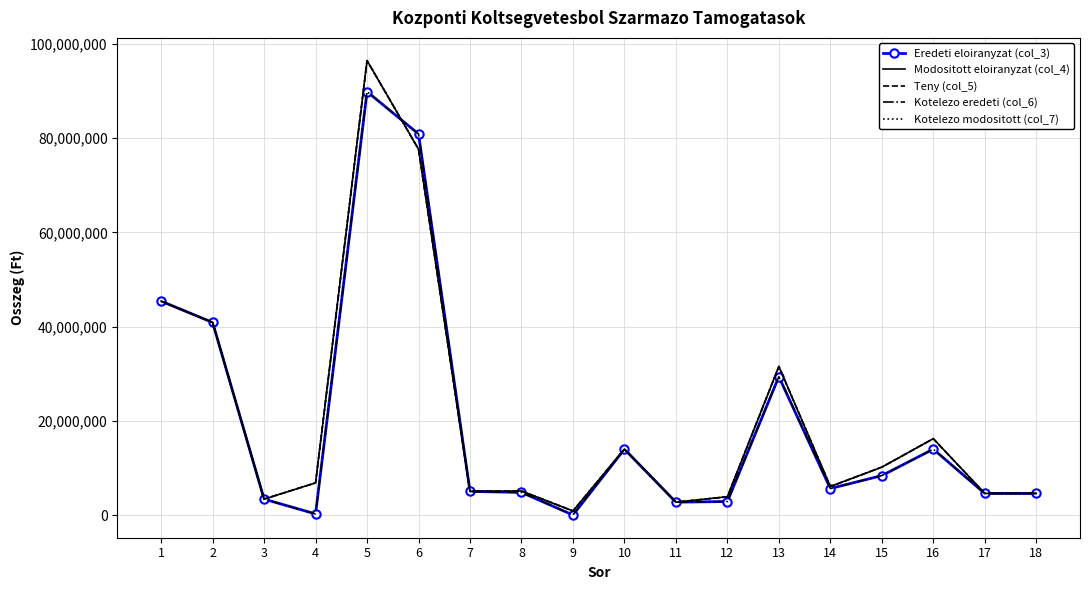

List the series in order of their peak value, highest first.

Teny (col_5), Modositott eloiranyzat (col_4), Kotelezo modositott (col_7), Eredeti eloiranyzat (col_3), Kotelezo eredeti (col_6)